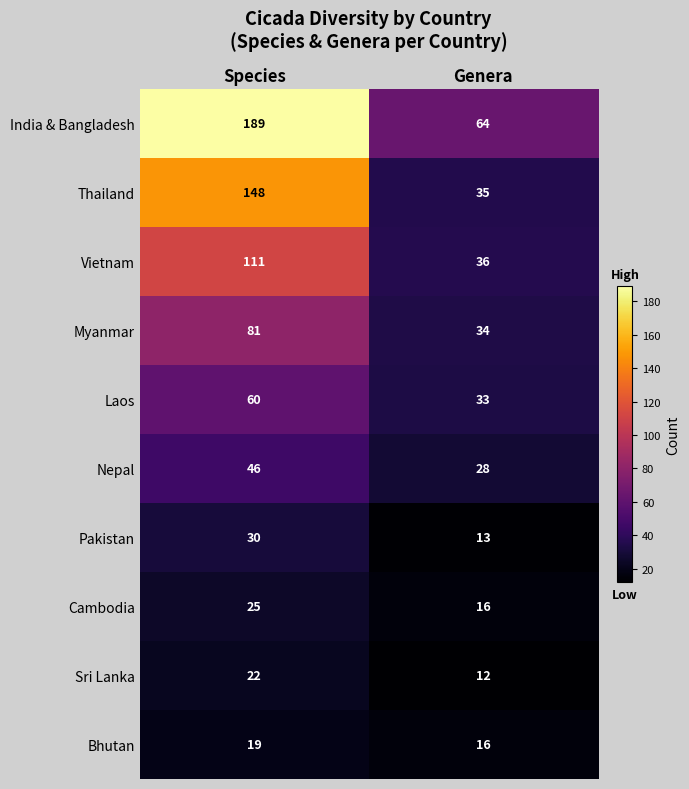

True or false: Pakistan has a value of 5 at Genera.

False